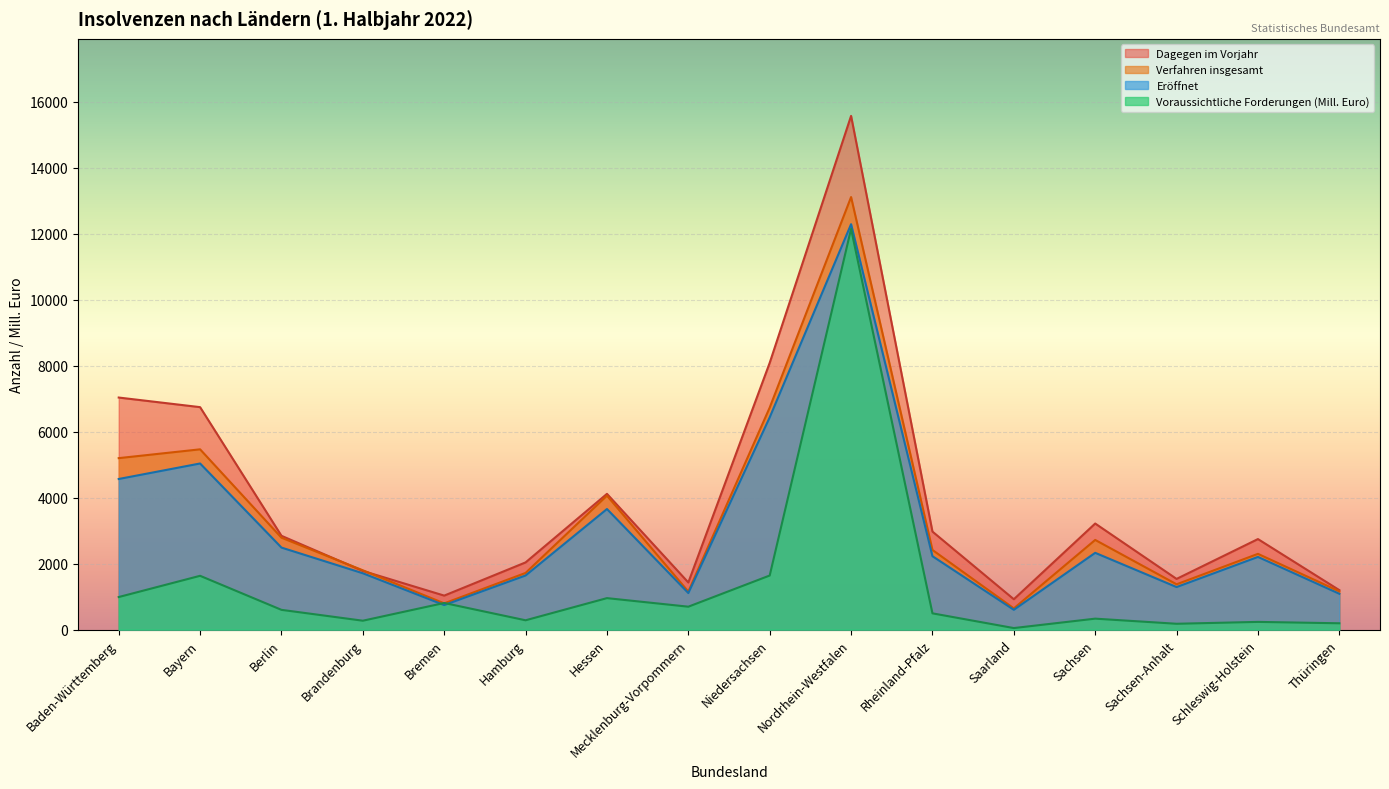

Rank the series at Bayern from highest to lowest value.

Dagegen im Vorjahr, Verfahren insgesamt, Eröffnet, Voraussichtliche Forderungen (Mill. Euro)